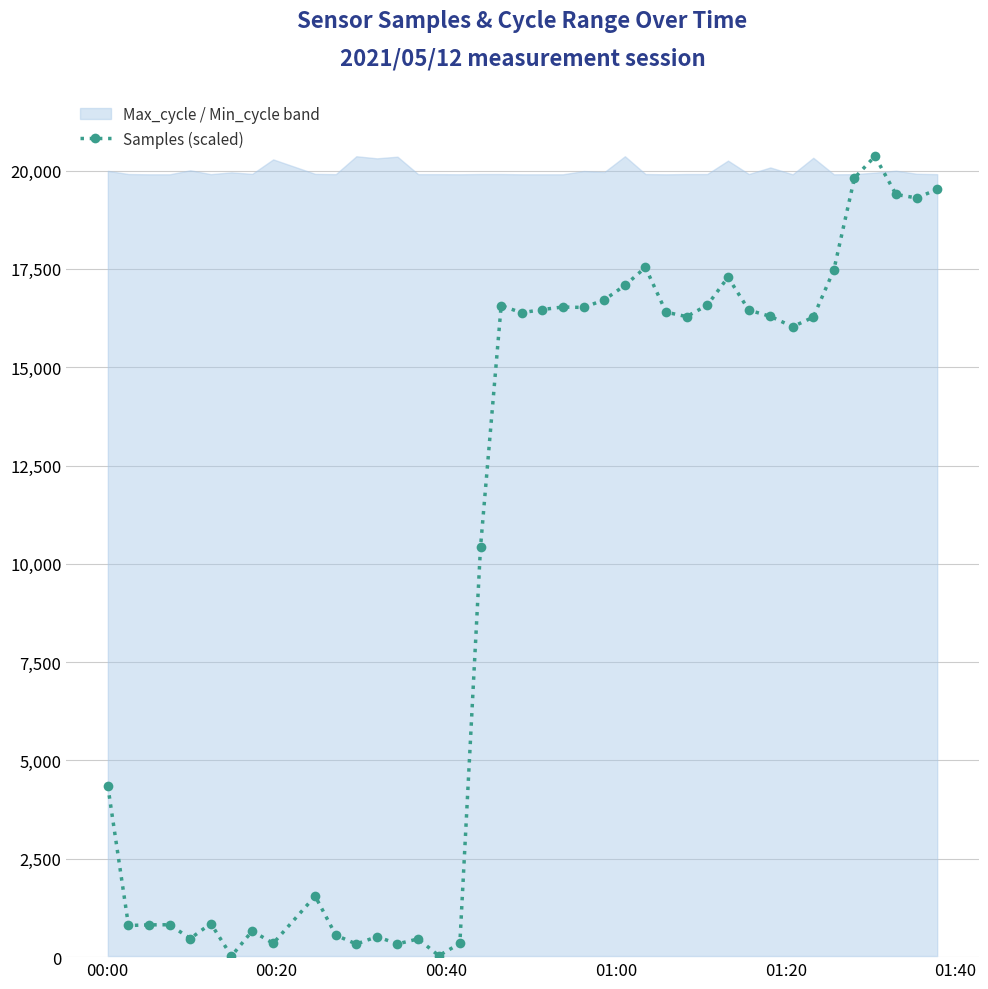

How many interior local valleys (lower than both neighbors) does the data have?

12